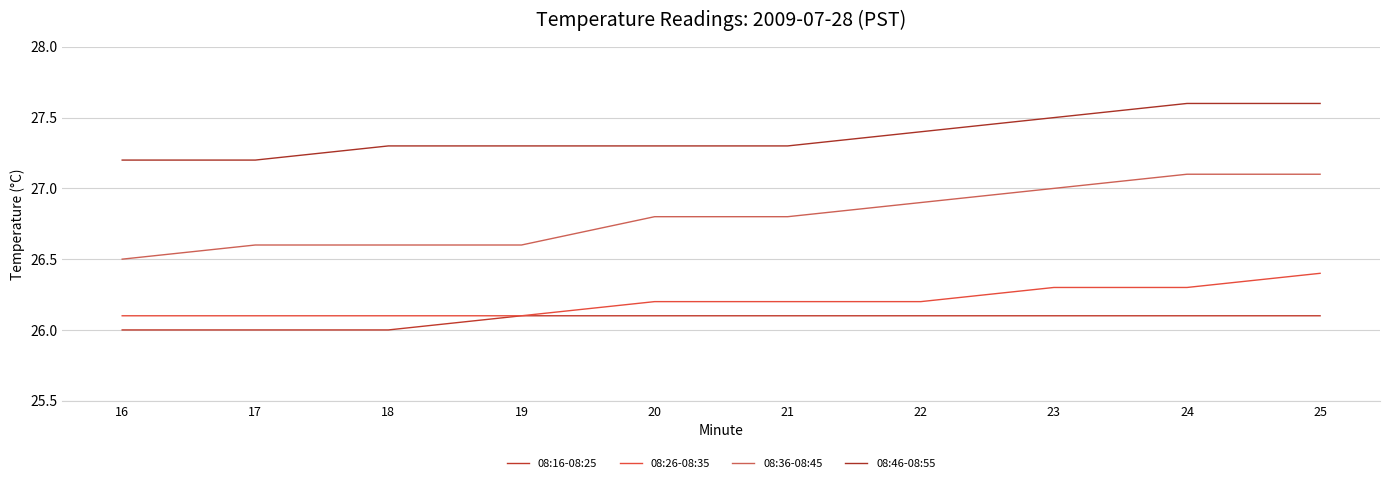

What is the maximum value for 08:26-08:35?

26.4